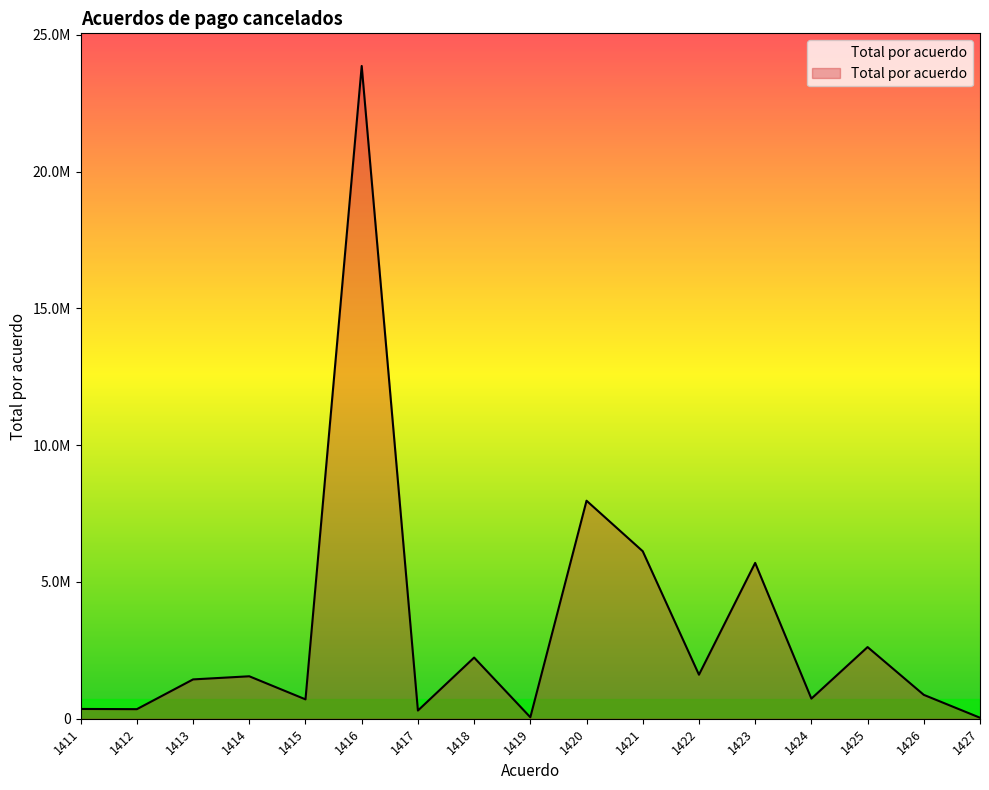

Does the chart have visible grid lines?

No